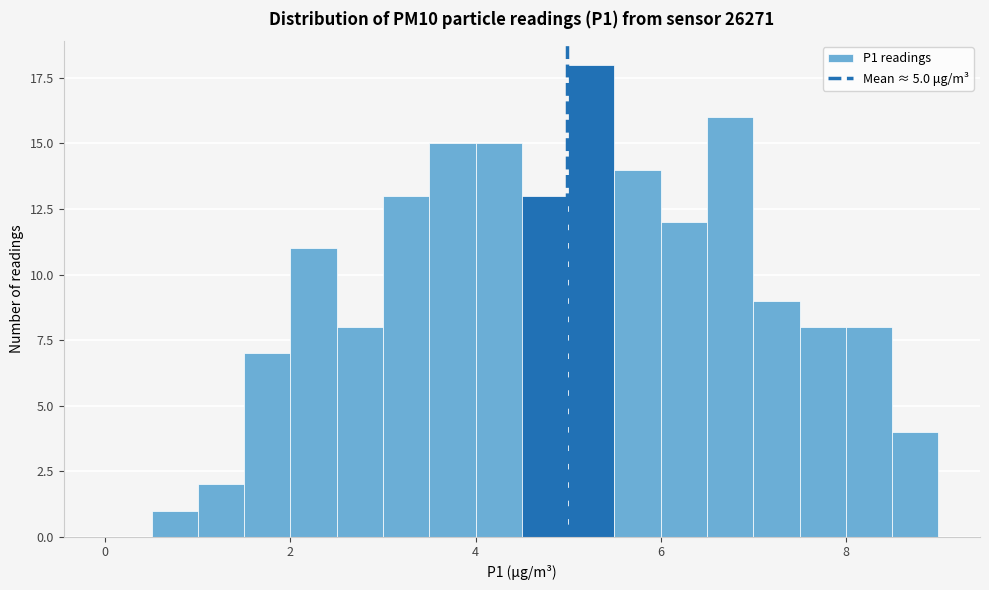

Around what value on the x-axis is the tallest bar? Give the approximate position of its centre, as read against the axis.

5.2